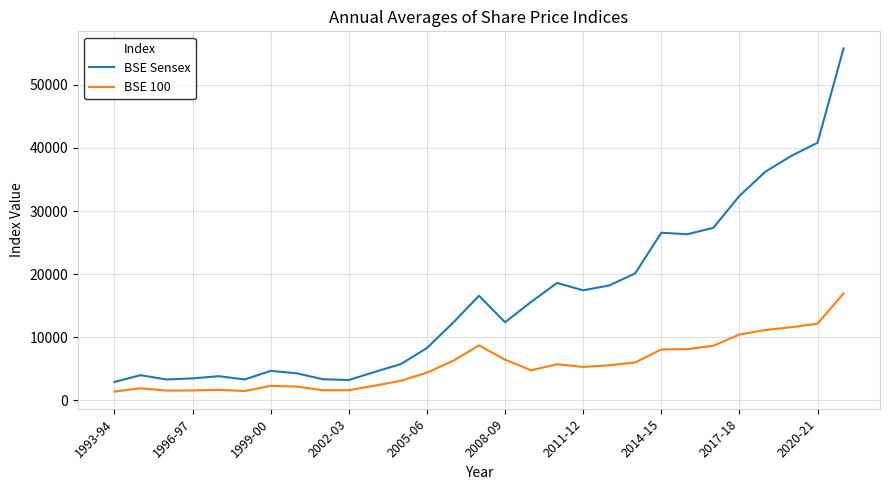

What is the maximum value shown in the chart?

55774.6